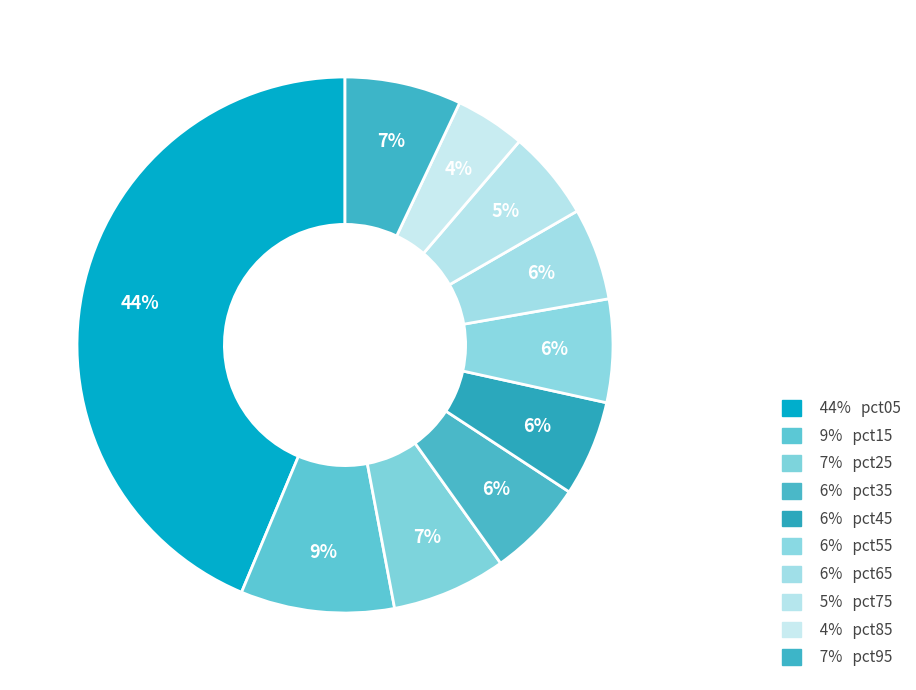

Count the number of slices in the pie.

10